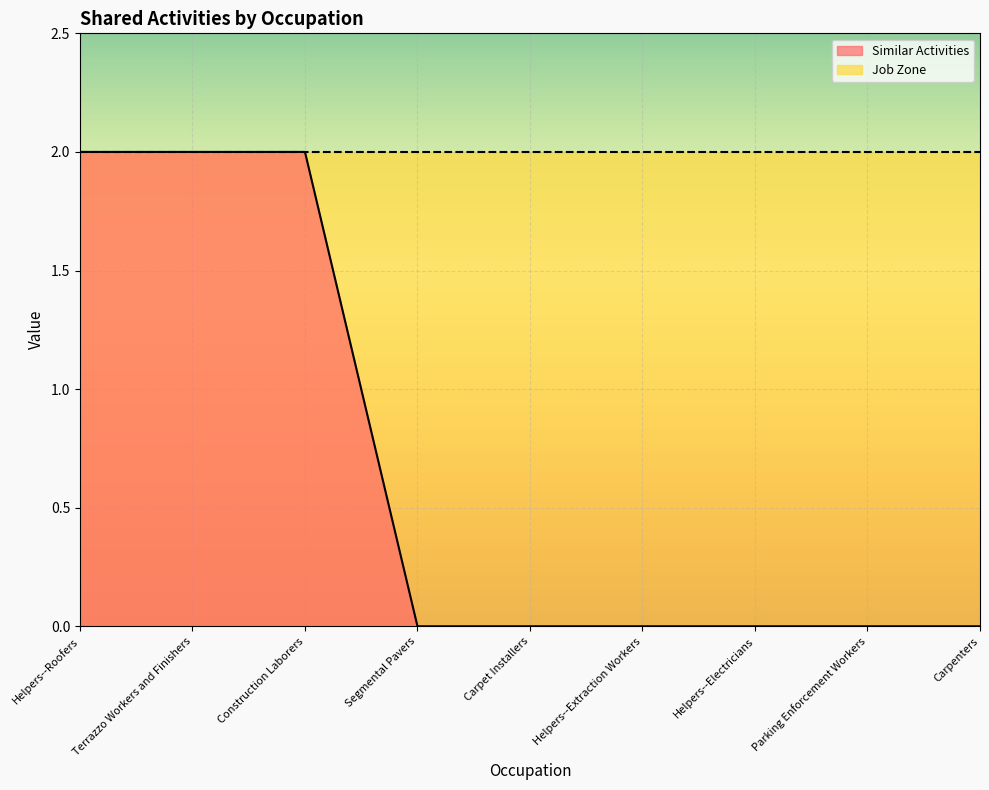

What is the difference between the second highest and second lowest values?

2